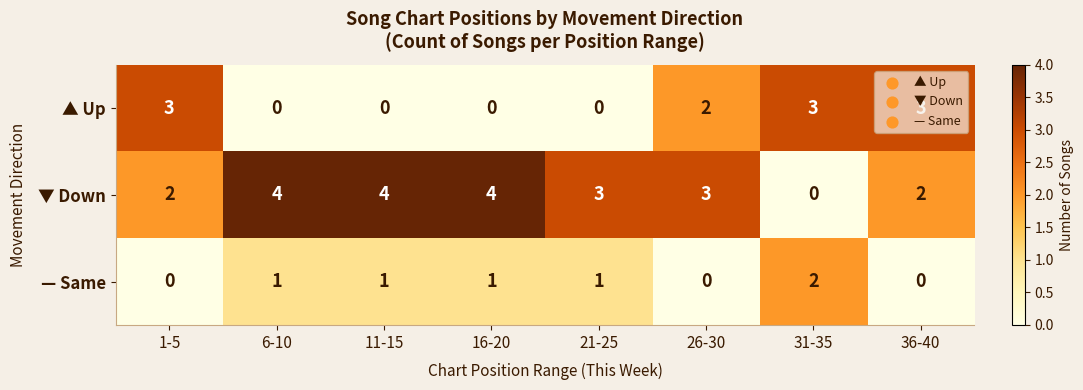

Rank the series by their maximum value, from lowest to highest.

— Same, ▲ Up, ▼ Down